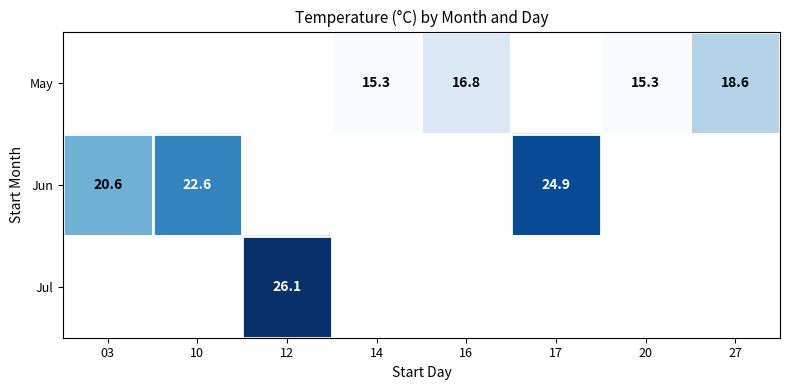

What is the difference between the Jun values at 10 and 17?

2.3